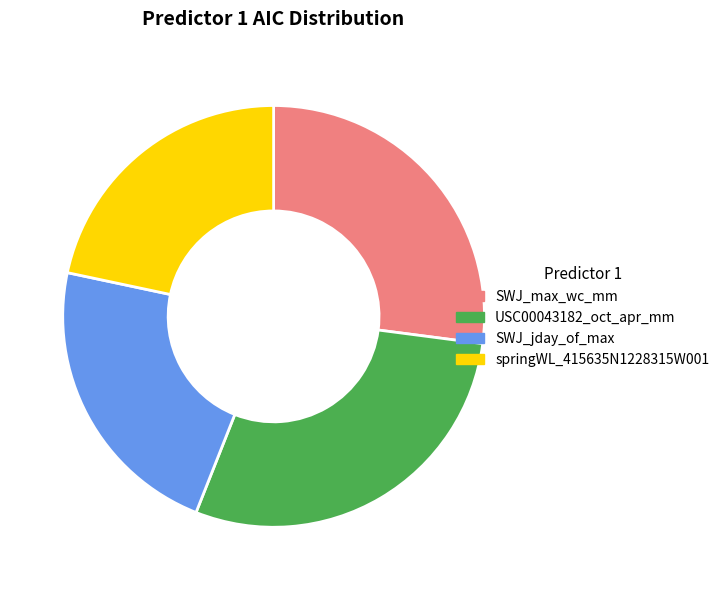

Rank the categories by value from highest to lowest.

USC00043182_oct_apr_mm, SWJ_max_wc_mm, SWJ_jday_of_max, springWL_415635N1228315W001